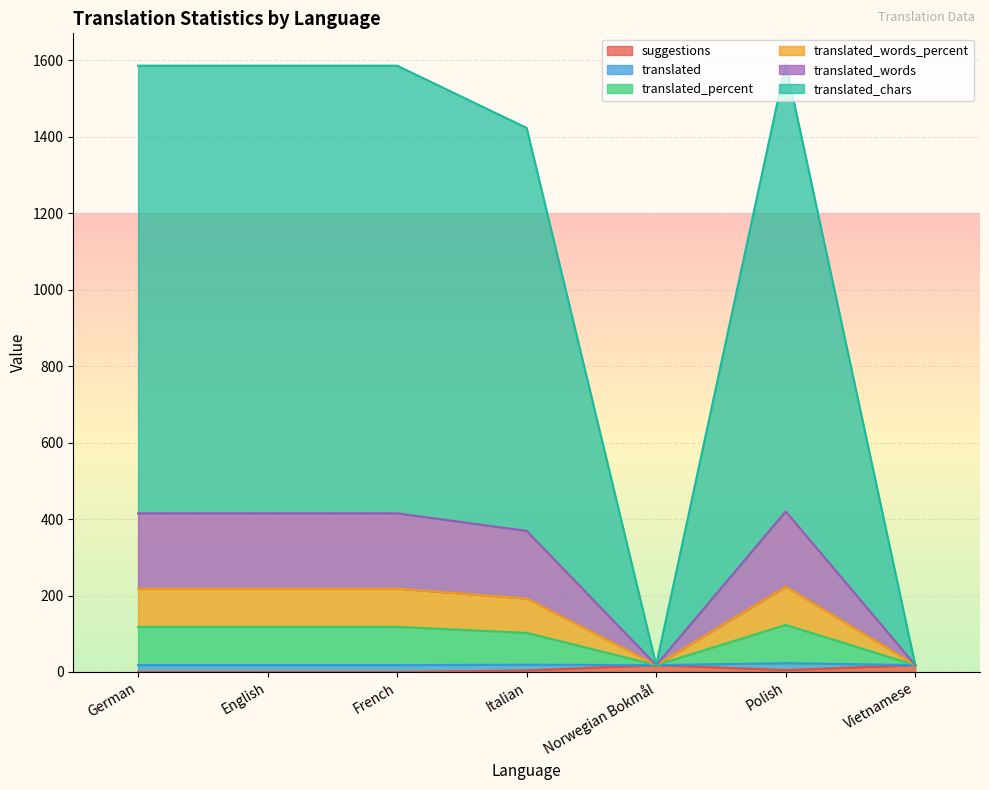

What are all the series names shown in the legend?

suggestions, translated, translated_percent, translated_words_percent, translated_words, translated_chars